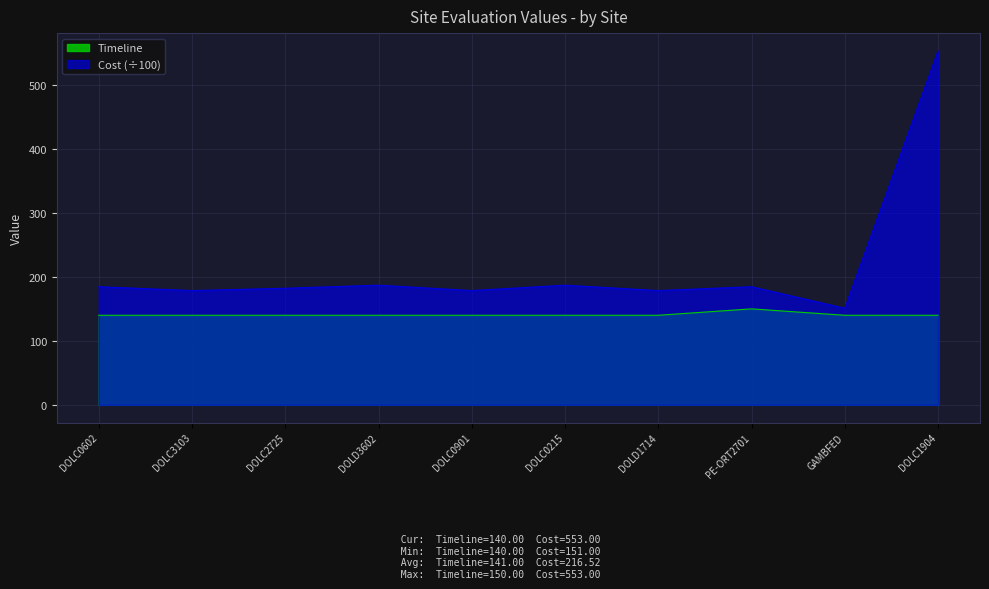

Where does the Cost series first go above 184?

DOLC0602